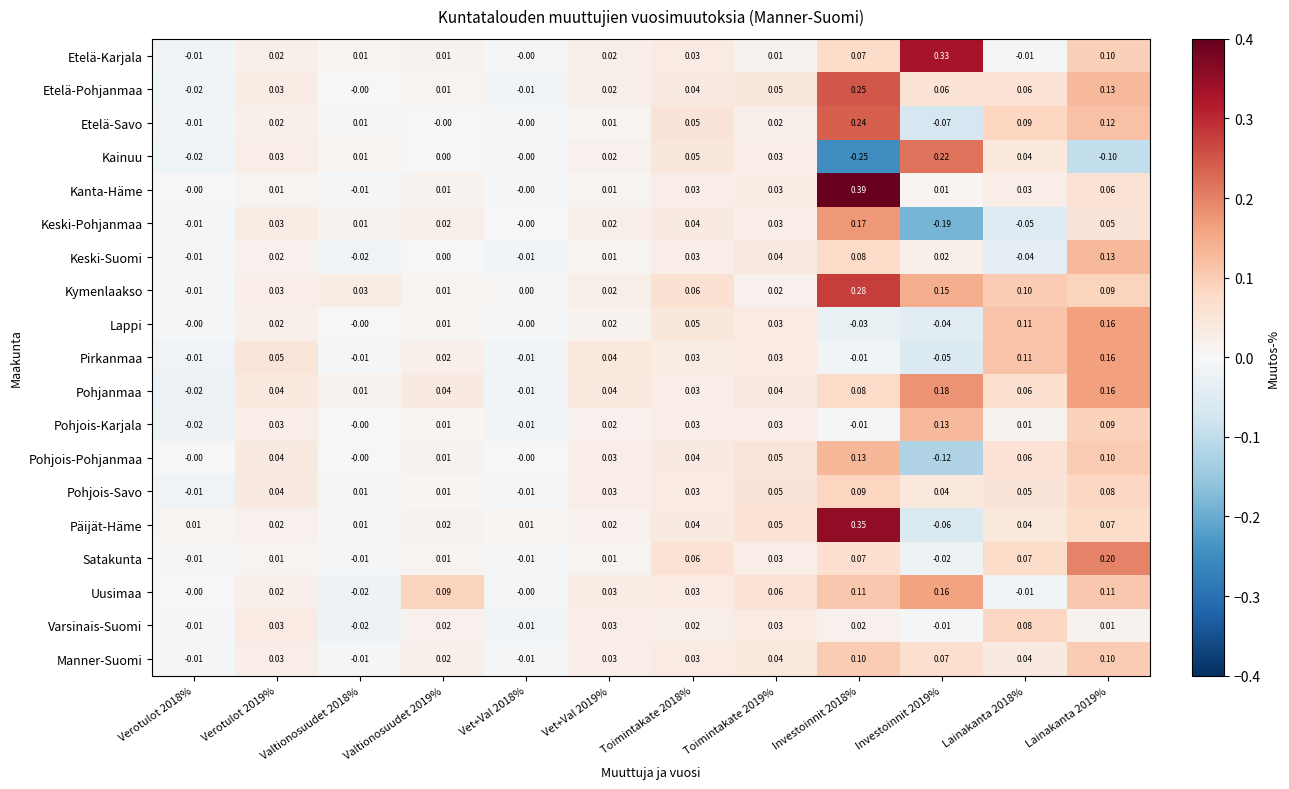

How many categories are shown in the chart?

12